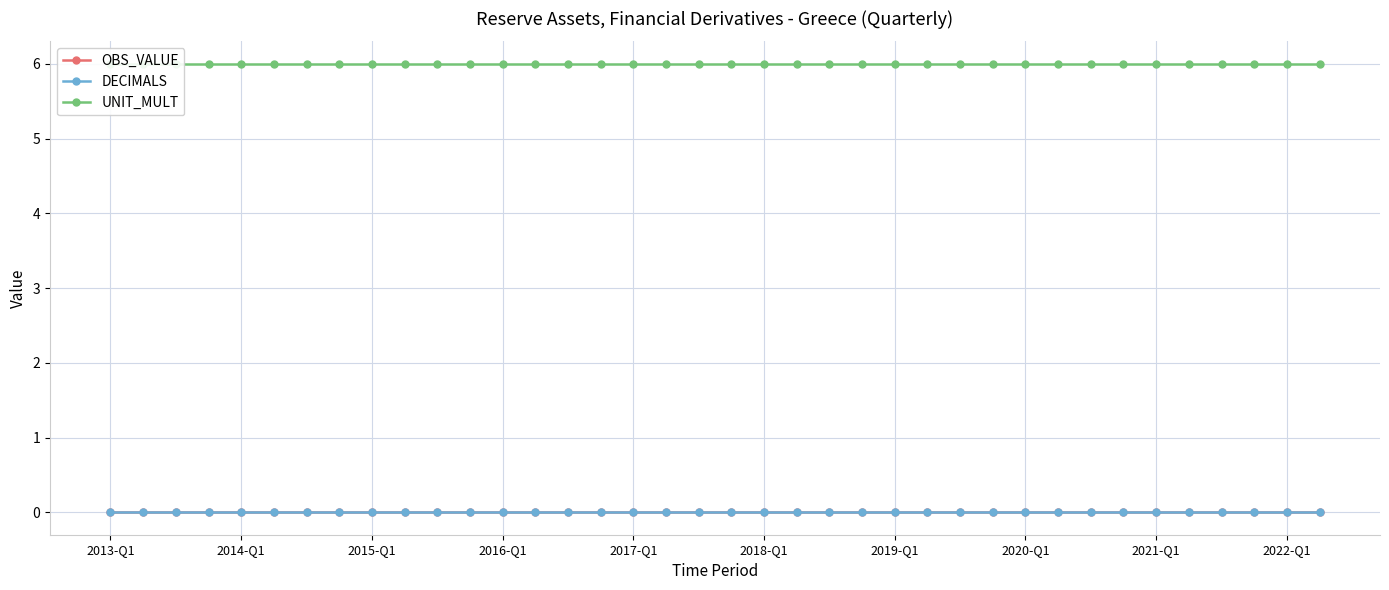

Is the value of UNIT_MULT at 2014-Q1 greater than the value of DECIMALS at 31?

Yes